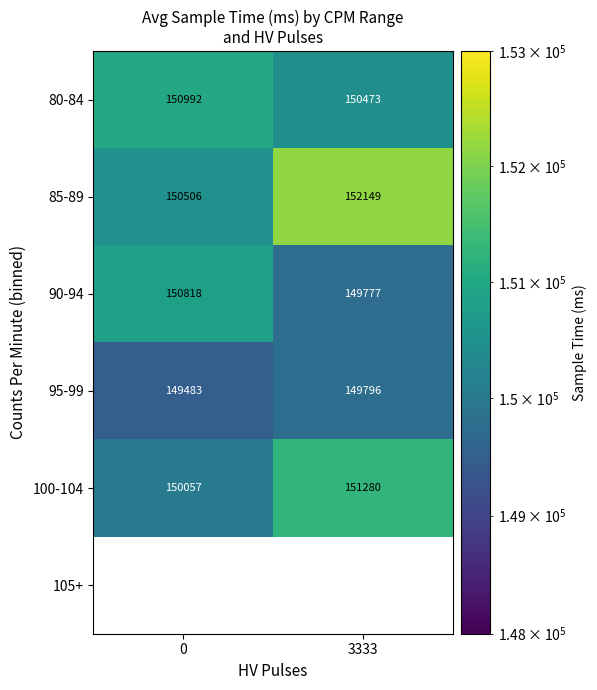

What is the minimum value for 90-94?

149777